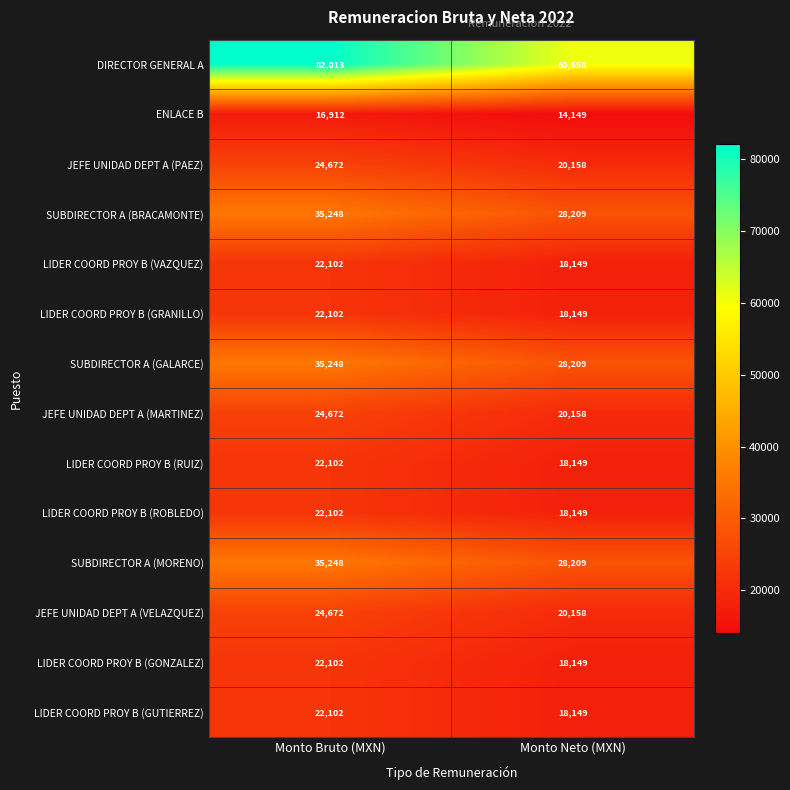

Reading left to right, what are all the values shown in this chart?

DIRECTOR GENERAL A: Monto Bruto (MXN)=82013	Monto Neto (MXN)=60658
ENLACE B: Monto Bruto (MXN)=16912	Monto Neto (MXN)=14149
JEFE UNIDAD DEPT A (PAEZ): Monto Bruto (MXN)=24672	Monto Neto (MXN)=20158
SUBDIRECTOR A (BRACAMONTE): Monto Bruto (MXN)=35248	Monto Neto (MXN)=28209
LIDER COORD PROY B (VAZQUEZ): Monto Bruto (MXN)=22102	Monto Neto (MXN)=18149
LIDER COORD PROY B (GRANILLO): Monto Bruto (MXN)=22102	Monto Neto (MXN)=18149
SUBDIRECTOR A (GALARCE): Monto Bruto (MXN)=35248	Monto Neto (MXN)=28209
JEFE UNIDAD DEPT A (MARTINEZ): Monto Bruto (MXN)=24672	Monto Neto (MXN)=20158
LIDER COORD PROY B (RUIZ): Monto Bruto (MXN)=22102	Monto Neto (MXN)=18149
LIDER COORD PROY B (ROBLEDO): Monto Bruto (MXN)=22102	Monto Neto (MXN)=18149
SUBDIRECTOR A (MORENO): Monto Bruto (MXN)=35248	Monto Neto (MXN)=28209
JEFE UNIDAD DEPT A (VELAZQUEZ): Monto Bruto (MXN)=24672	Monto Neto (MXN)=20158
LIDER COORD PROY B (GONZALEZ): Monto Bruto (MXN)=22102	Monto Neto (MXN)=18149
LIDER COORD PROY B (GUTIERREZ): Monto Bruto (MXN)=22102	Monto Neto (MXN)=18149